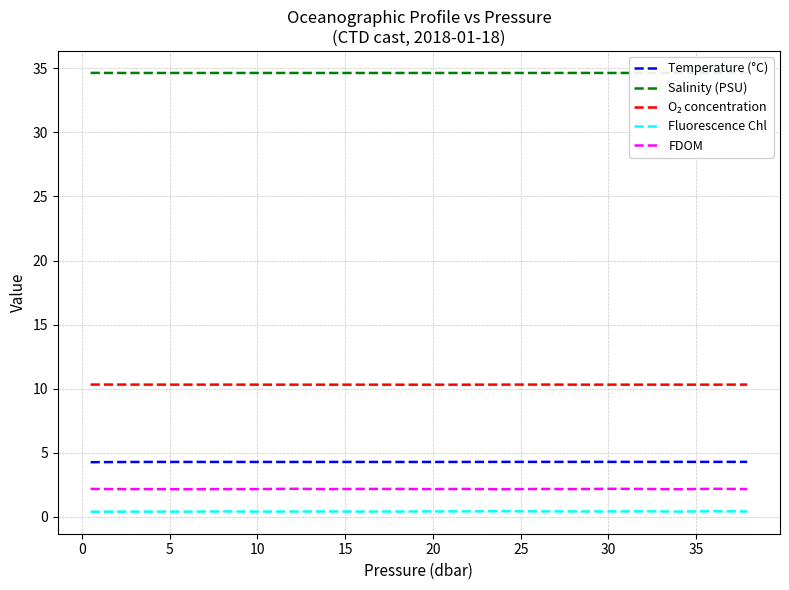

Reading right to left, what are all the values shown in this chart?

Temperature (°C): 4.3	4.3	4.3	4.3	4.3	4.3	4.3	4.3	4.3	4.3	4.3	4.3	4.3	4.3	4.3	4.3	4.3	4.3	4.3	4.3
Salinity (PSU): 34.6	34.6	34.6	34.6	34.6	34.6	34.6	34.6	34.6	34.6	34.6	34.6	34.6	34.6	34.6	34.6	34.6	34.6	34.6	34.6
O₂ concentration: 10.3	10.3	10.3	10.3	10.3	10.3	10.3	10.3	10.3	10.3	10.3	10.3	10.3	10.3	10.3	10.3	10.3	10.3	10.3	10.3
Fluorescence Chl: 0.4	0.4	0.4	0.4	0.4	0.4	0.4	0.4	0.4	0.4	0.4	0.4	0.4	0.4	0.4	0.4	0.4	0.4	0.4	0.4
FDOM: 2.2	2.2	2.2	2.2	2.2	2.2	2.2	2.2	2.2	2.2	2.2	2.2	2.2	2.2	2.2	2.2	2.2	2.2	2.2	2.2